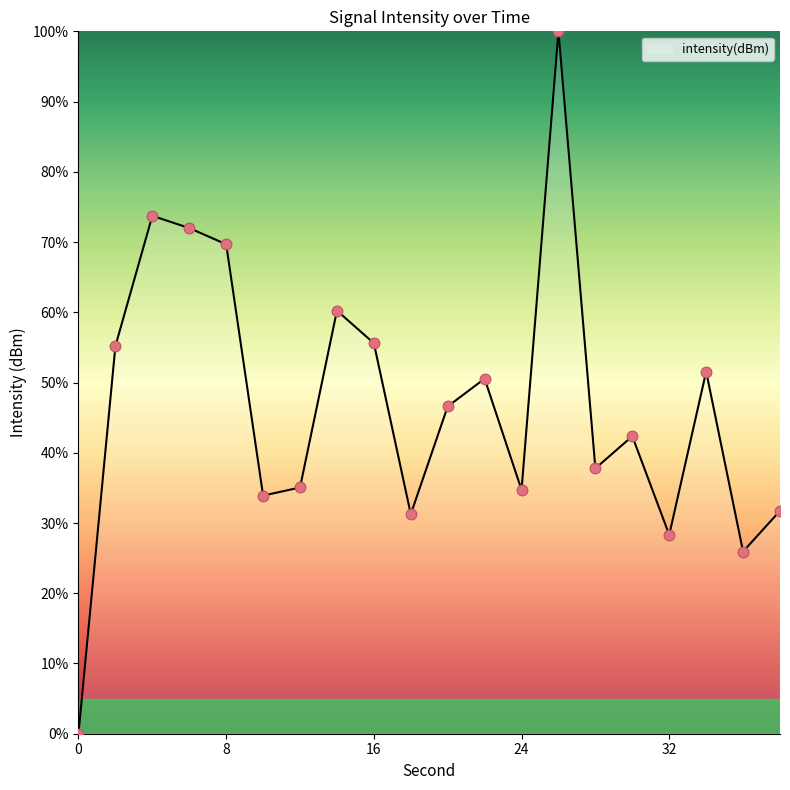

What is the maximum value shown in the chart?

100.0